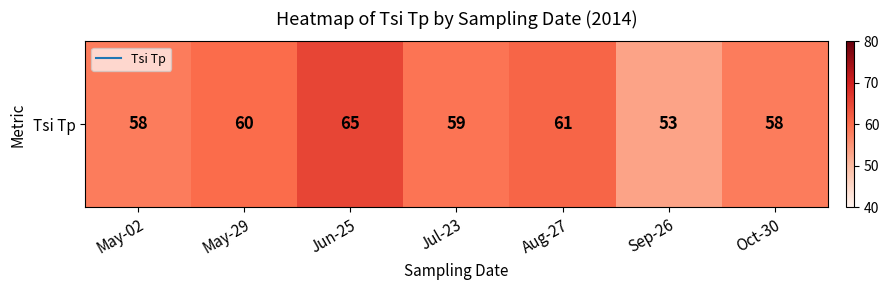

Reading right to left, extract all data points from this chart.

Oct-30=58	Sep-26=53	Aug-27=61	Jul-23=59	Jun-25=65	May-29=60	May-02=58